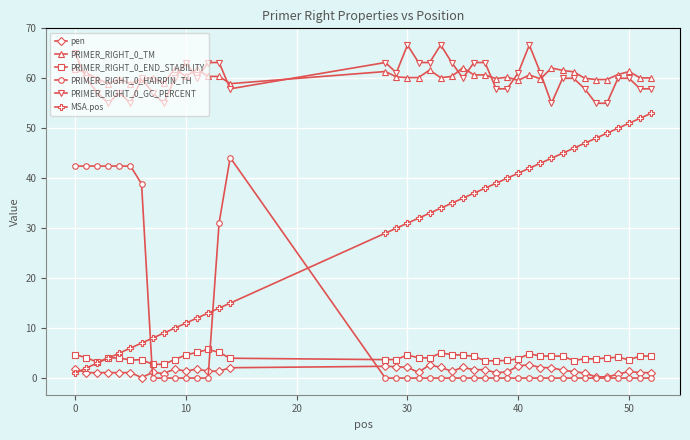

True or false: PRIMER_RIGHT_0_END_STABILITY has more than 0 points higher than both neighbors.

True